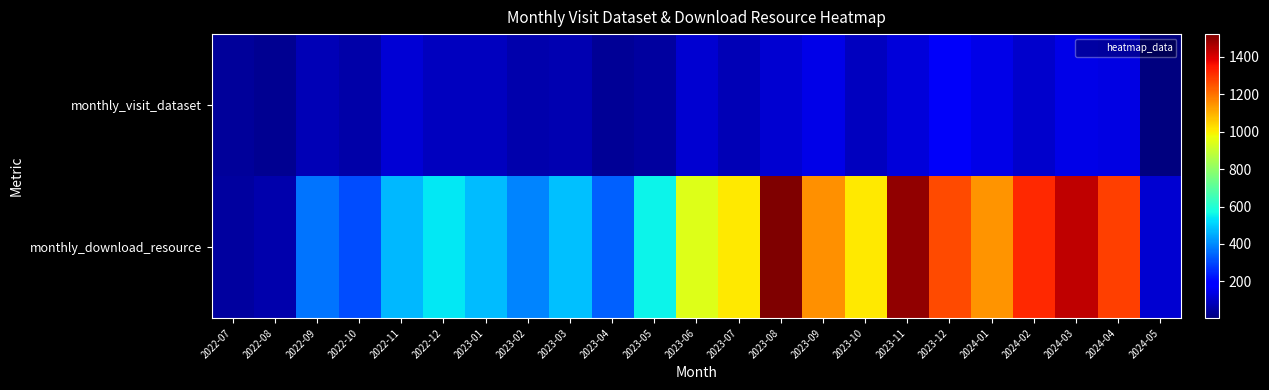

Reading left to right, what are all the values shown in this chart?

monthly_visit_dataset: 2022-07=43	2022-08=32	2022-09=80	2022-10=63	2022-11=117	2022-12=87	2023-01=92	2023-02=66	2023-03=70	2023-04=36	2023-05=47	2023-06=115	2023-07=79	2023-08=116	2023-09=144	2023-10=90	2023-11=124	2023-12=166	2024-01=141	2024-02=108	2024-03=143	2024-04=138	2024-05=4
monthly_download_resource: 2022-07=46	2022-08=68	2022-09=366	2022-10=311	2022-11=471	2022-12=543	2023-01=474	2023-02=392	2023-03=483	2023-04=338	2023-05=557	2023-06=945	2023-07=1010	2023-08=1521	2023-09=1148	2023-10=1006	2023-11=1494	2023-12=1266	2024-01=1146	2024-02=1317	2024-03=1437	2024-04=1279	2024-05=112